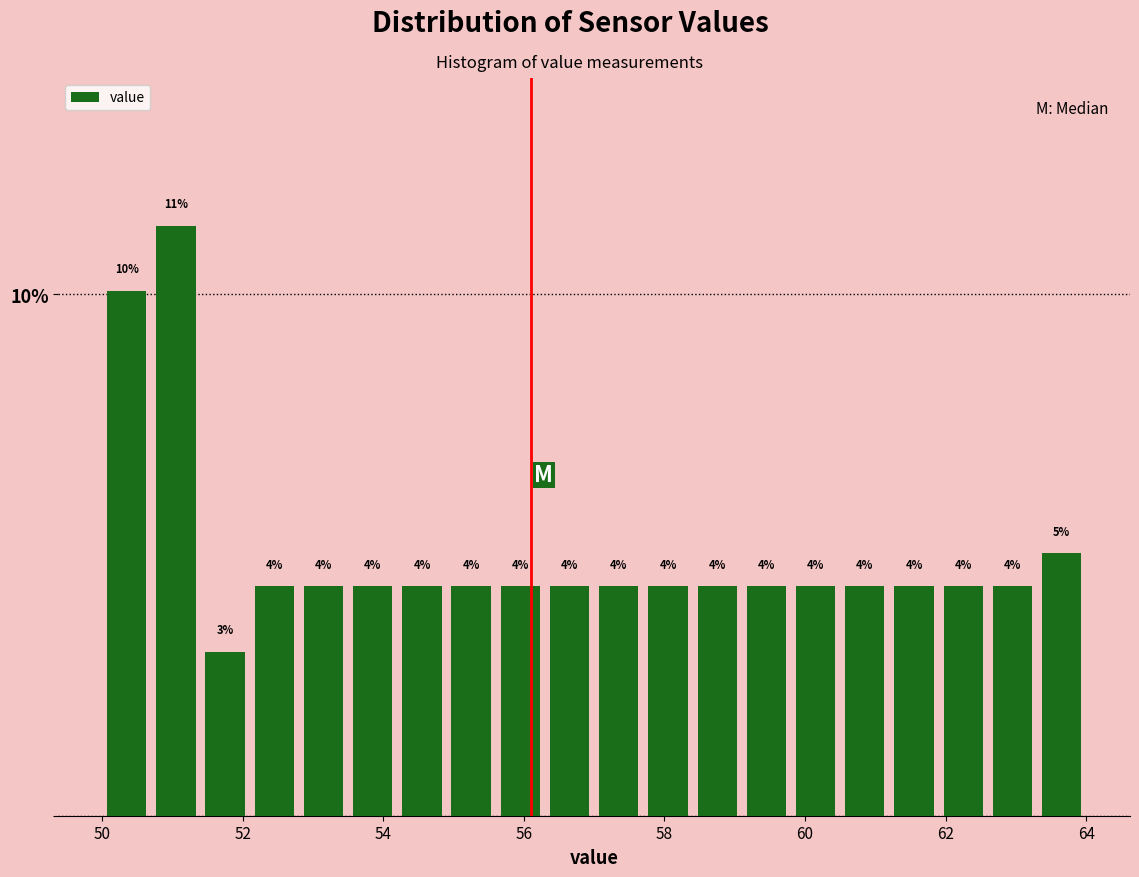

Around what value on the x-axis is the tallest bar? Give the approximate position of its centre, as read against the axis.

51.0